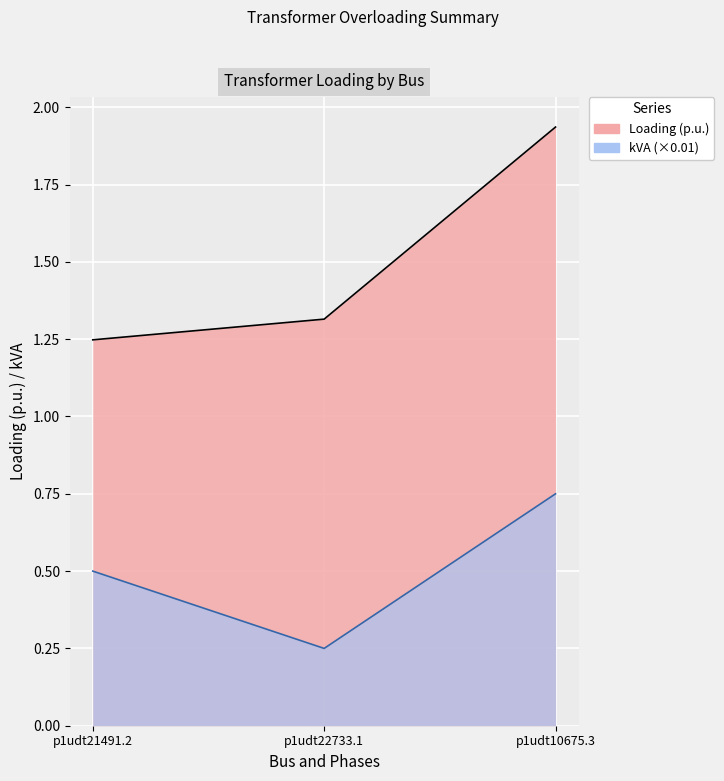

Where is kVA nearest to the value 0?

p1udt22733.1